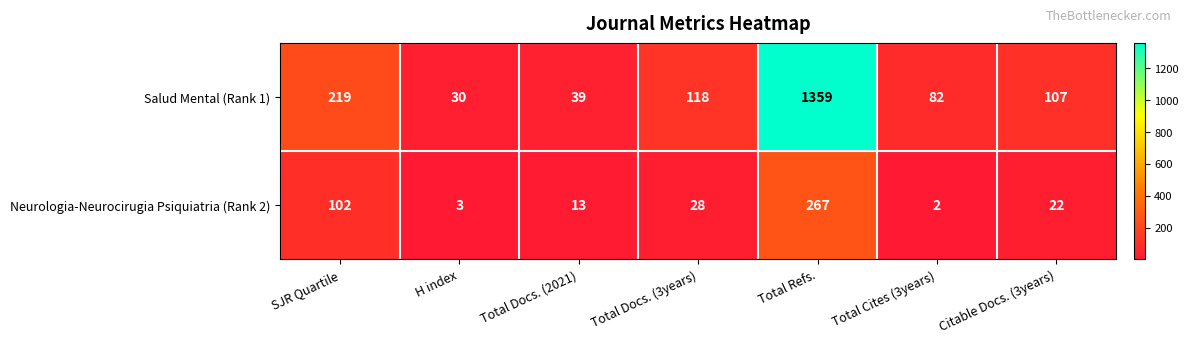

Reading left to right, what are all the values shown in this chart?

Salud Mental (Rank 1): SJR Quartile=219	H index=30	Total Docs. (2021)=39	Total Docs. (3years)=118	Total Refs.=1359	Total Cites (3years)=82	Citable Docs. (3years)=107
Neurologia-Neurocirugia Psiquiatria (Rank 2): SJR Quartile=102	H index=3	Total Docs. (2021)=13	Total Docs. (3years)=28	Total Refs.=267	Total Cites (3years)=2	Citable Docs. (3years)=22